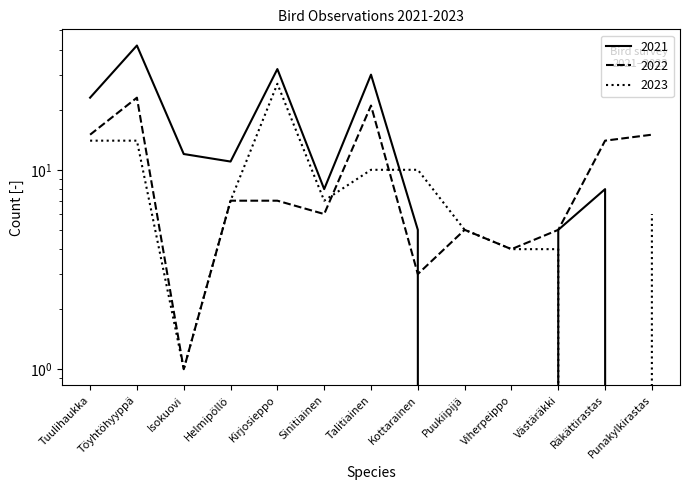

Rank the series by their maximum value, from lowest to highest.

2022, 2023, 2021